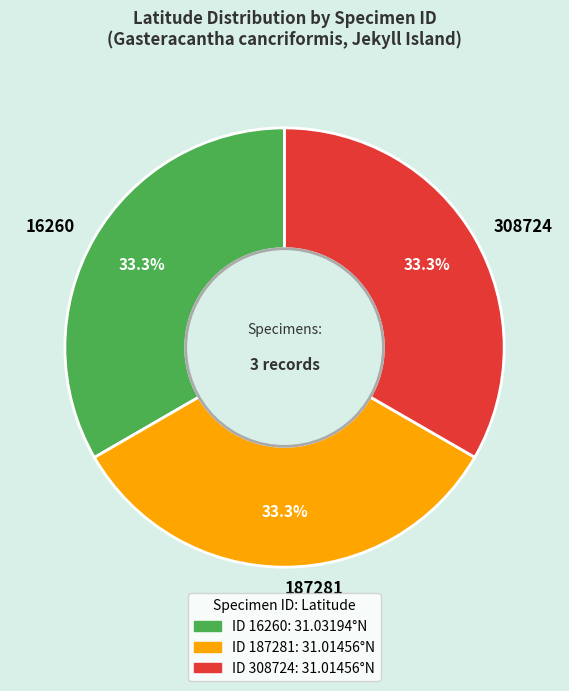

How many segments does this pie chart have?

3